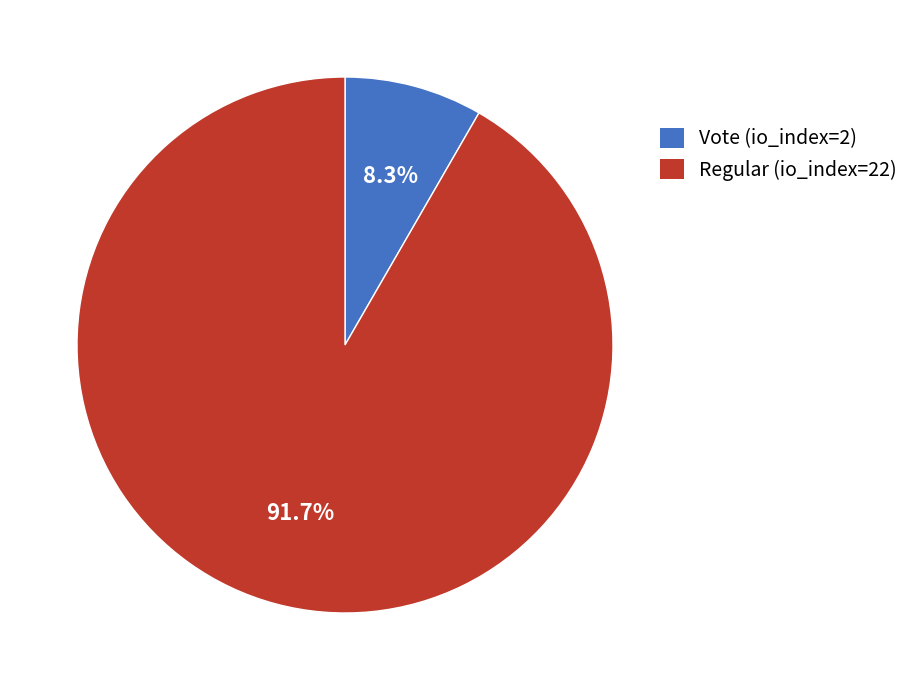

Is there a majority slice in this chart?

Yes